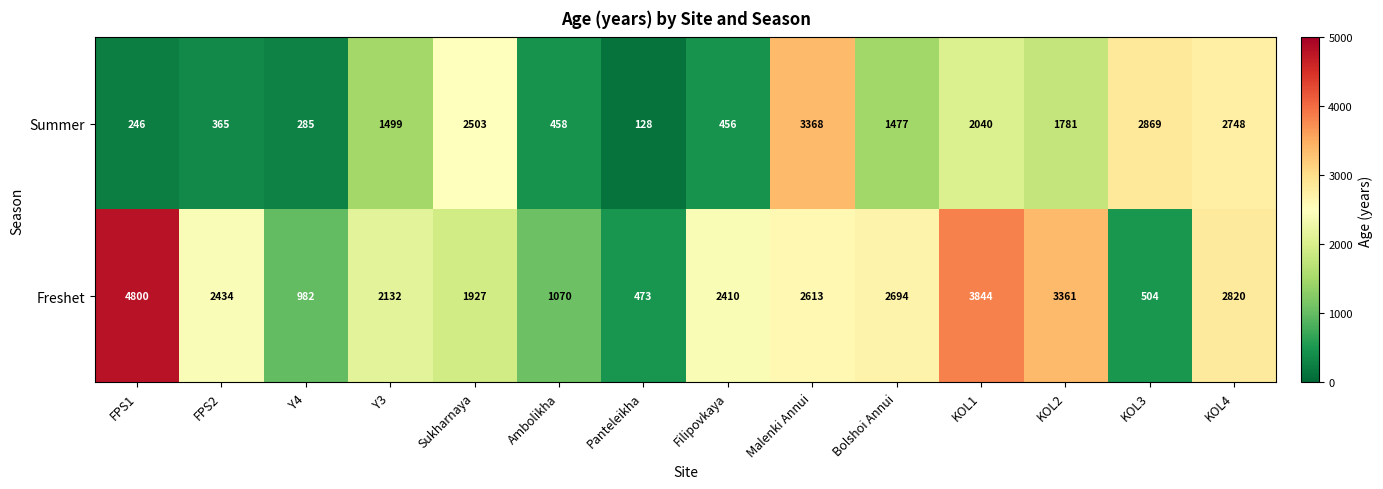

At which category does the chart reach its minimum across all series?

Panteleikha